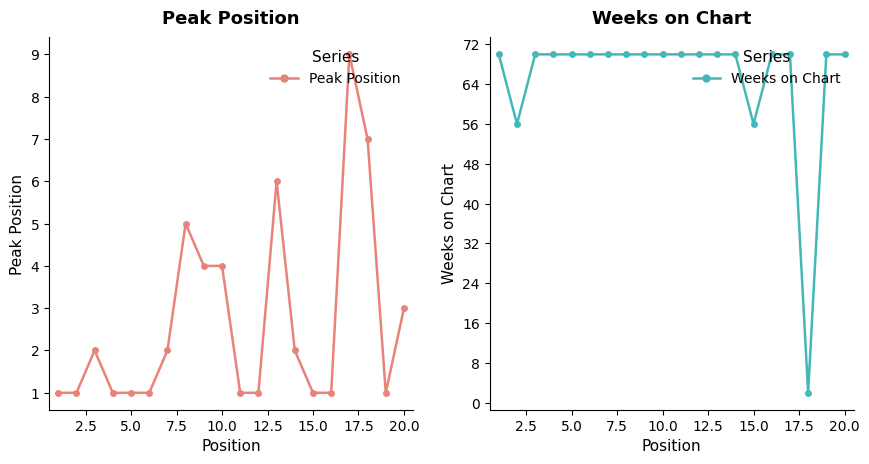

True or false: Peak Position has more than 0 interior local peaks.

True